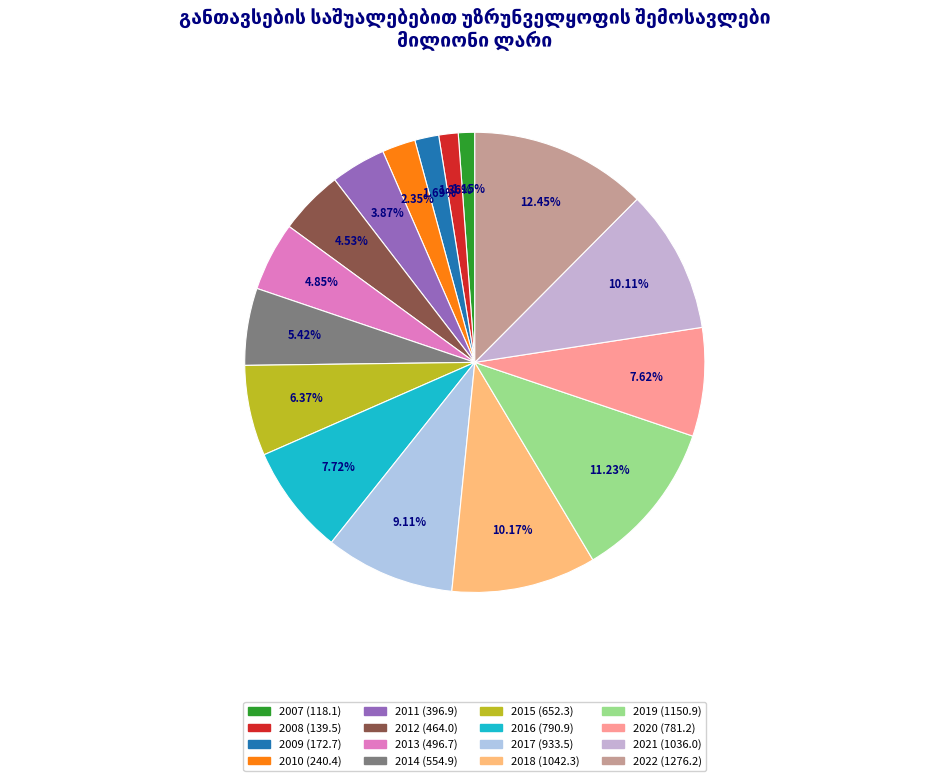

Rank the categories by value from lowest to highest.

2007, 2008, 2009, 2010, 2011, 2012, 2013, 2014, 2015, 2020, 2016, 2017, 2021, 2018, 2019, 2022